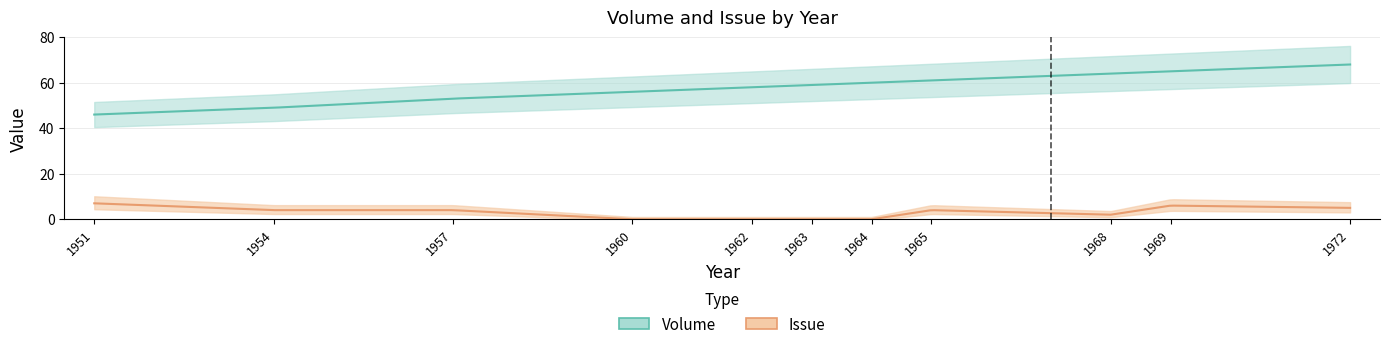

What is the difference between the second highest and minimum values in the Issue series?

6